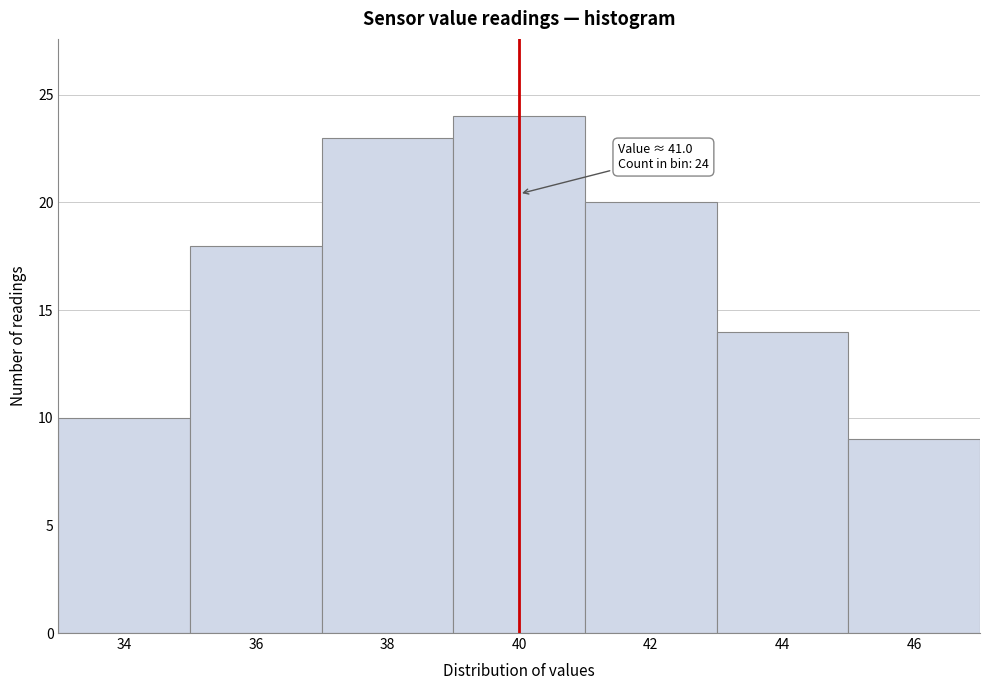

Reading right to left, list all the values displayed in this chart.

46=9	44=14	42=20	40=24	38=23	36=18	34=10